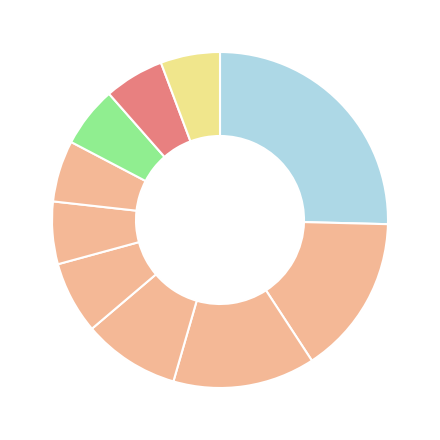

How many slices are in this pie chart?

10